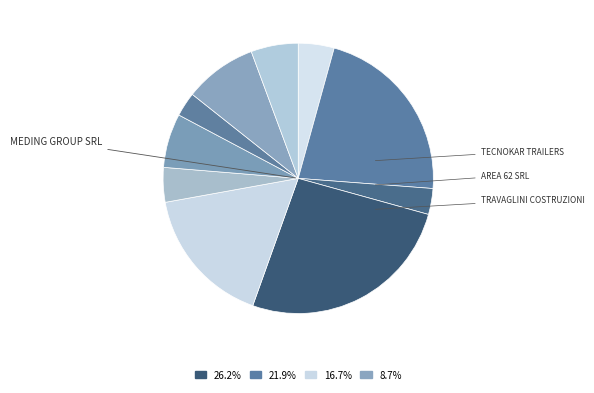

How many segments does this pie chart have?

10